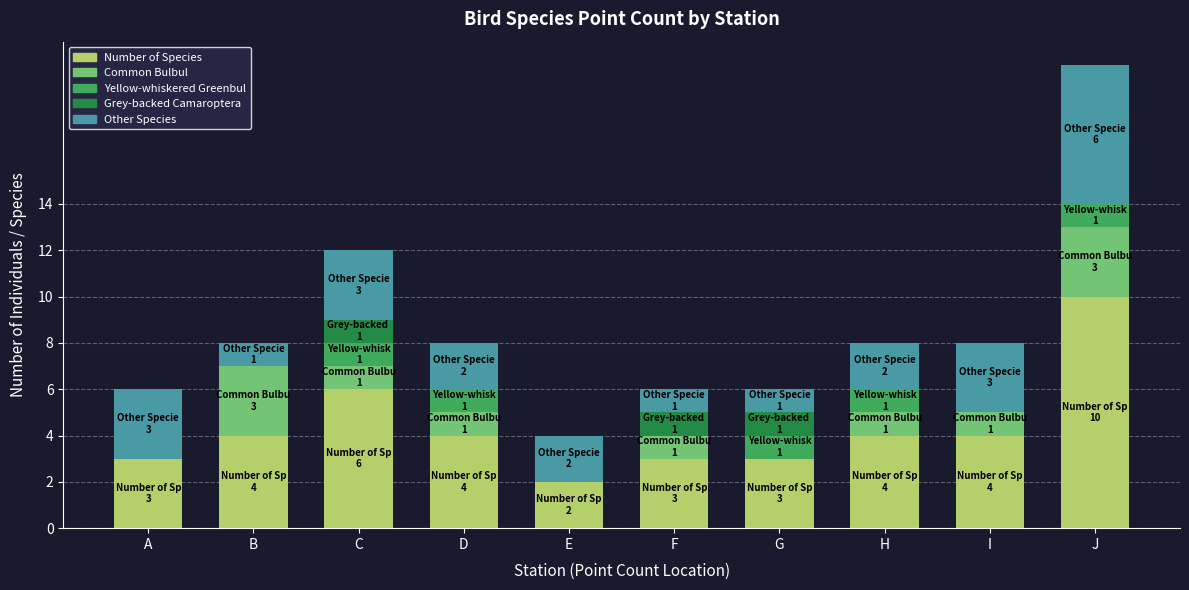

Which category has the highest value in the Number of Species series?

J